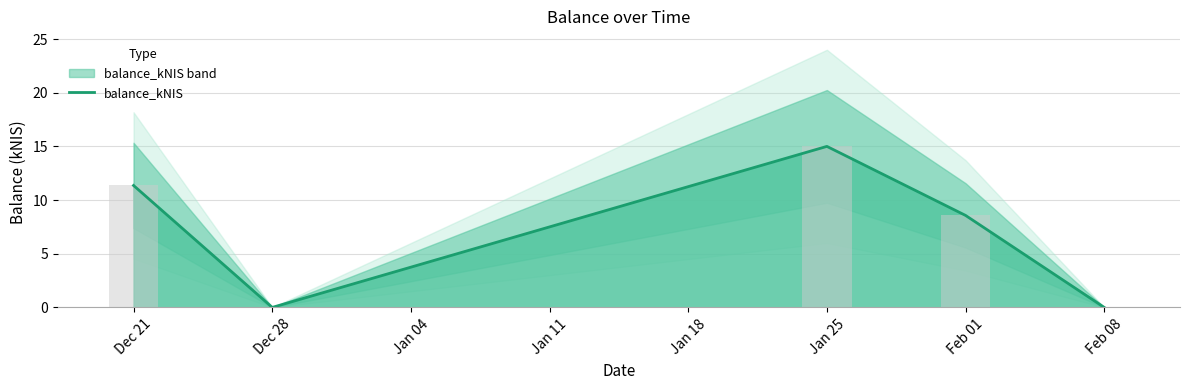

Where does the balance_kNIS series first go above 8?

Dec 21